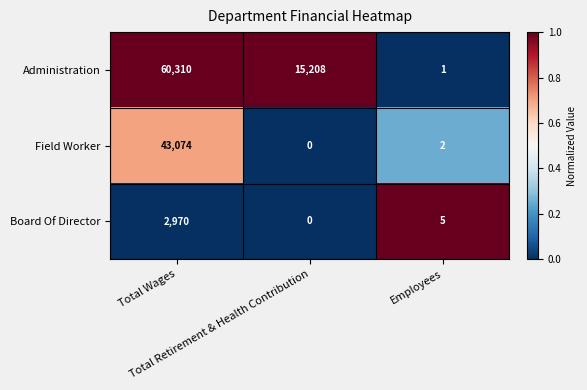

What is the greatest value displayed?

60310